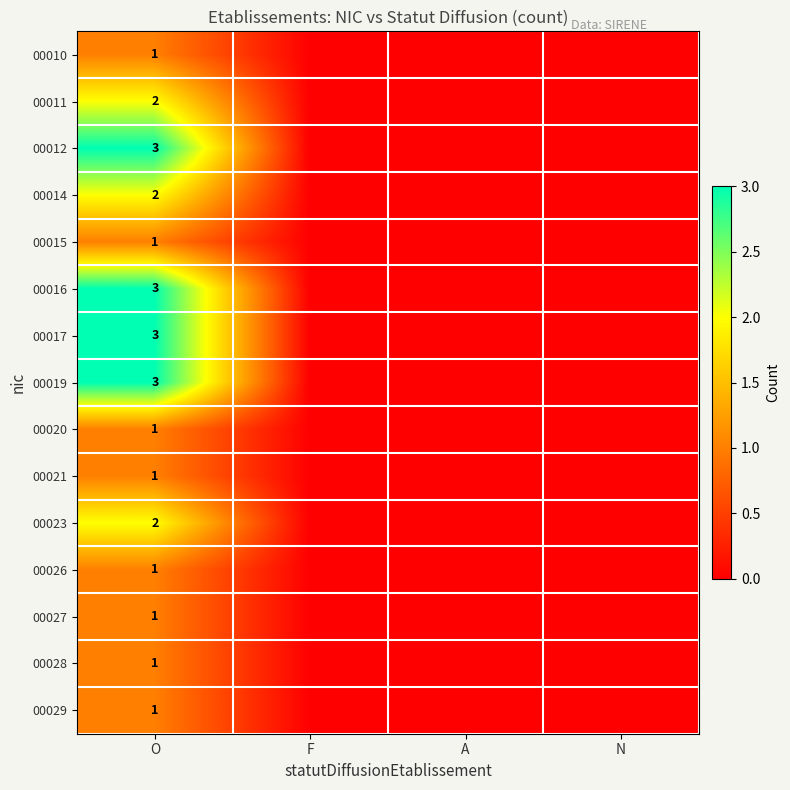

Is it true that 00028 equals 0 at O?

False